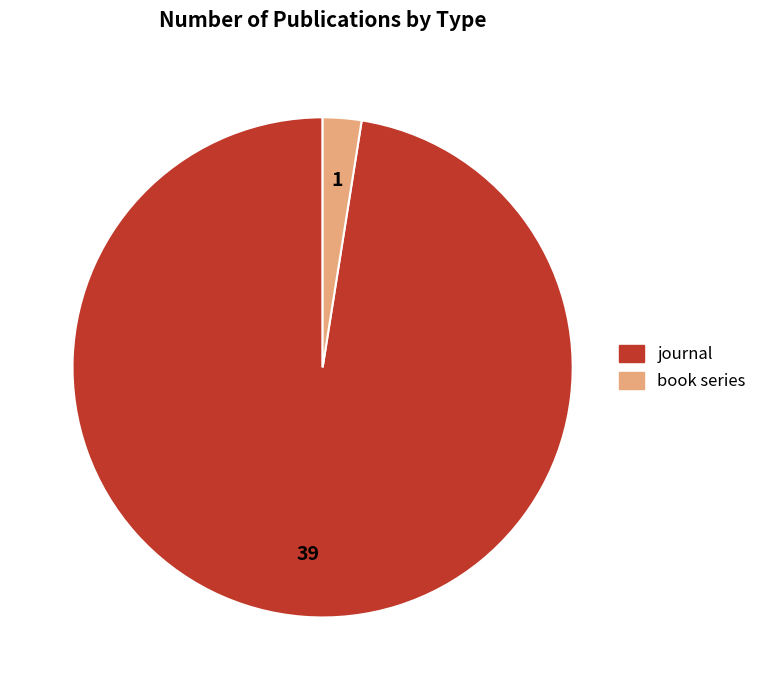

Is there a majority slice in this chart?

Yes